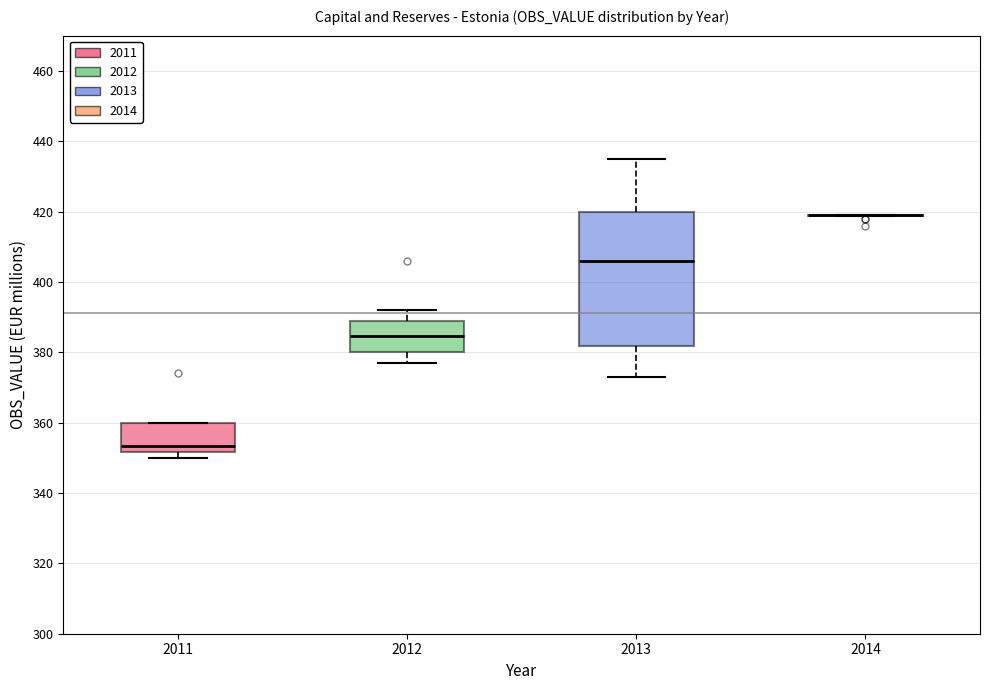

Reading left to right, transcribe this box plot: for each box, give where its median line is, the range the box spans, and where its two whiskers end, as read against the y-axis. The values are not printed on the chart, so give them approximately, as read against the axis.

2011: median 354, box 352 to 360, whiskers 350 to 360
2012: median 384, box 380 to 390, whiskers 378 to 392
2013: median 406, box 382 to 420, whiskers 374 to 436
2014: box collapsed to a line at 420, whiskers 418 to 420